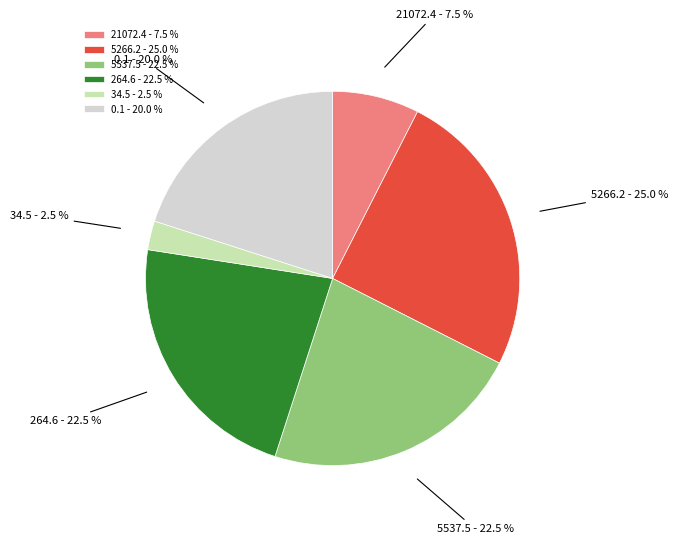

Which has a higher value, 0.1 - 20.0 % or 5537.5 - 22.5 %?

5537.5 - 22.5 %